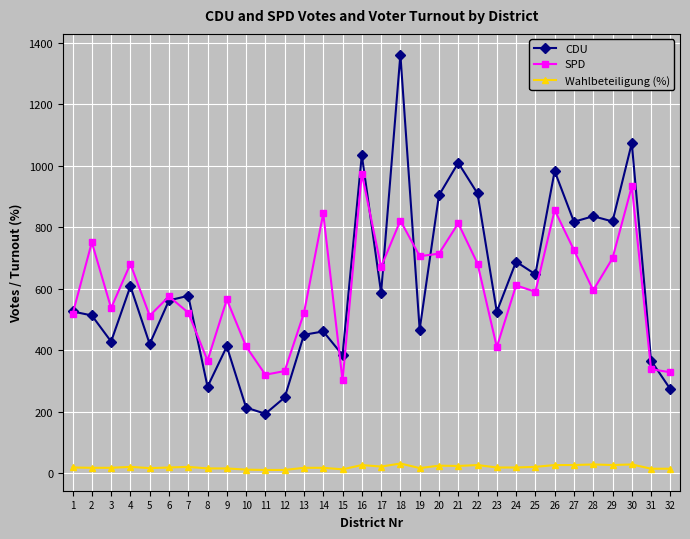

The value of Wahlbeteiligung (%) at 10 is 11. True or false?

True